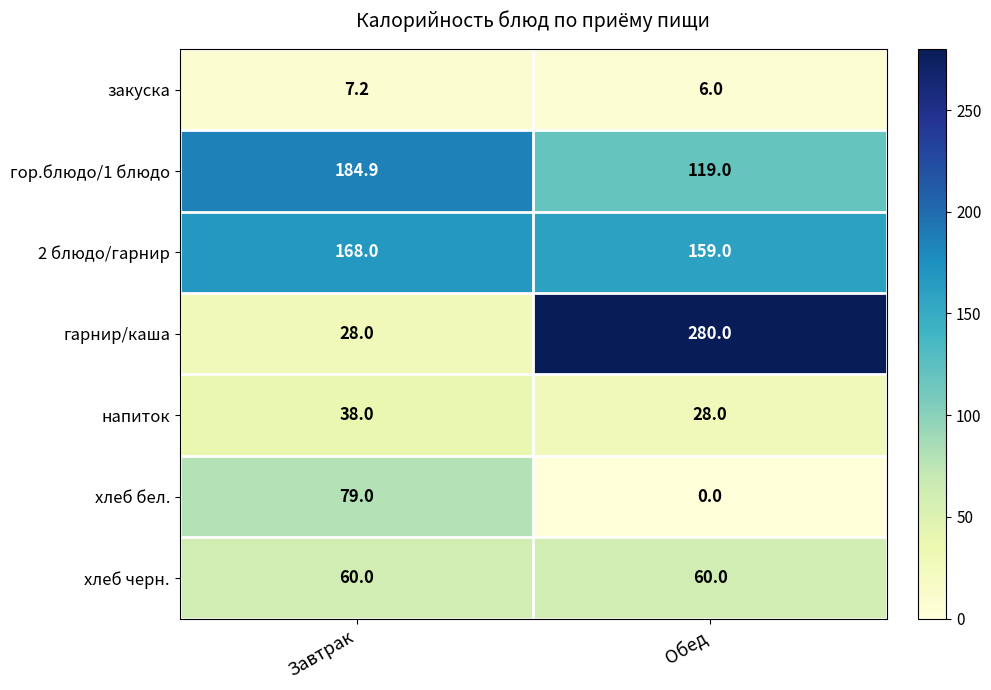

What is the sum of all напиток values?

66.0